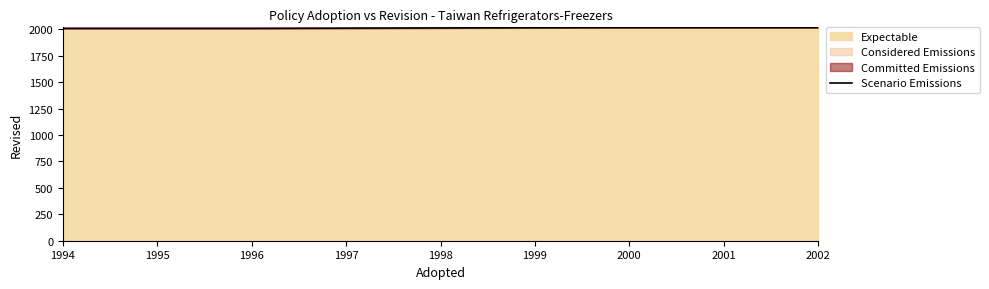

List the labels in order of value, smallest first.

1994, 1995, 1996, 1997, 1998, 1999, 2000, 2001, 2002